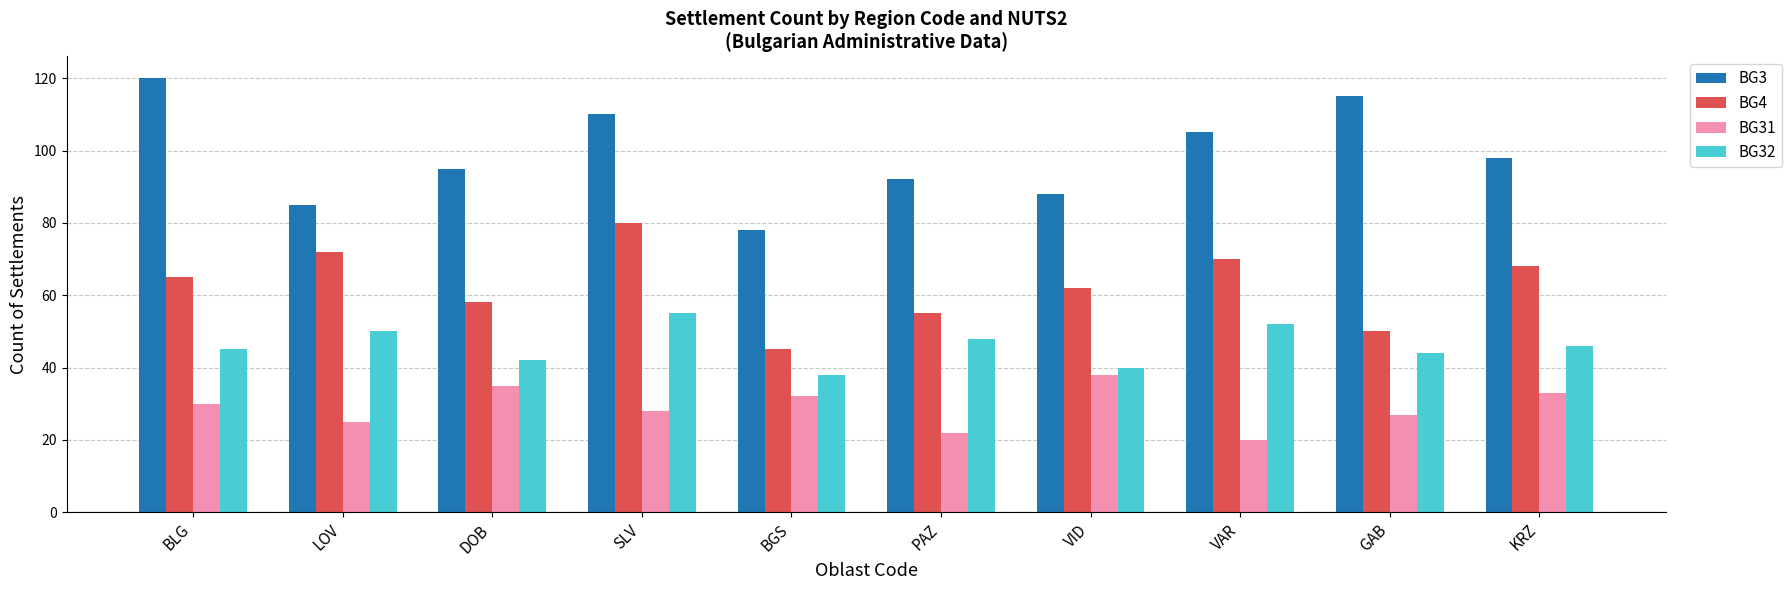

At which label does BG3 reach its peak?

BLG